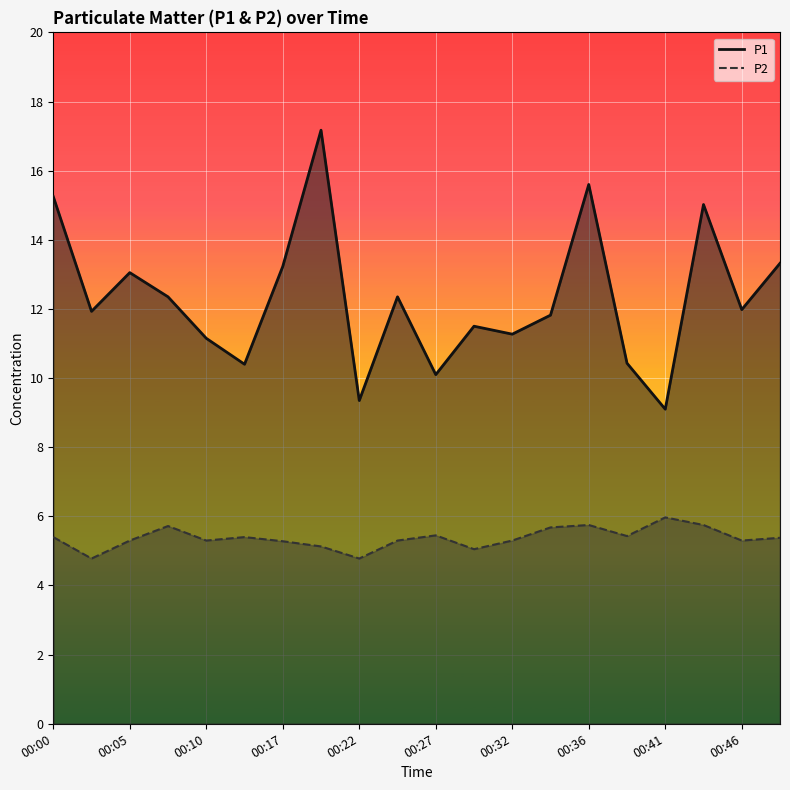

Rank the categories by P2 value from lowest to highest.

00:03, 00:22, 00:29, 00:19, 00:17, 00:05, 00:10, 00:24, 00:32, 00:46, 00:48, 00:00, 00:15, 00:39, 00:27, 00:34, 00:07, 00:36, 00:44, 00:41